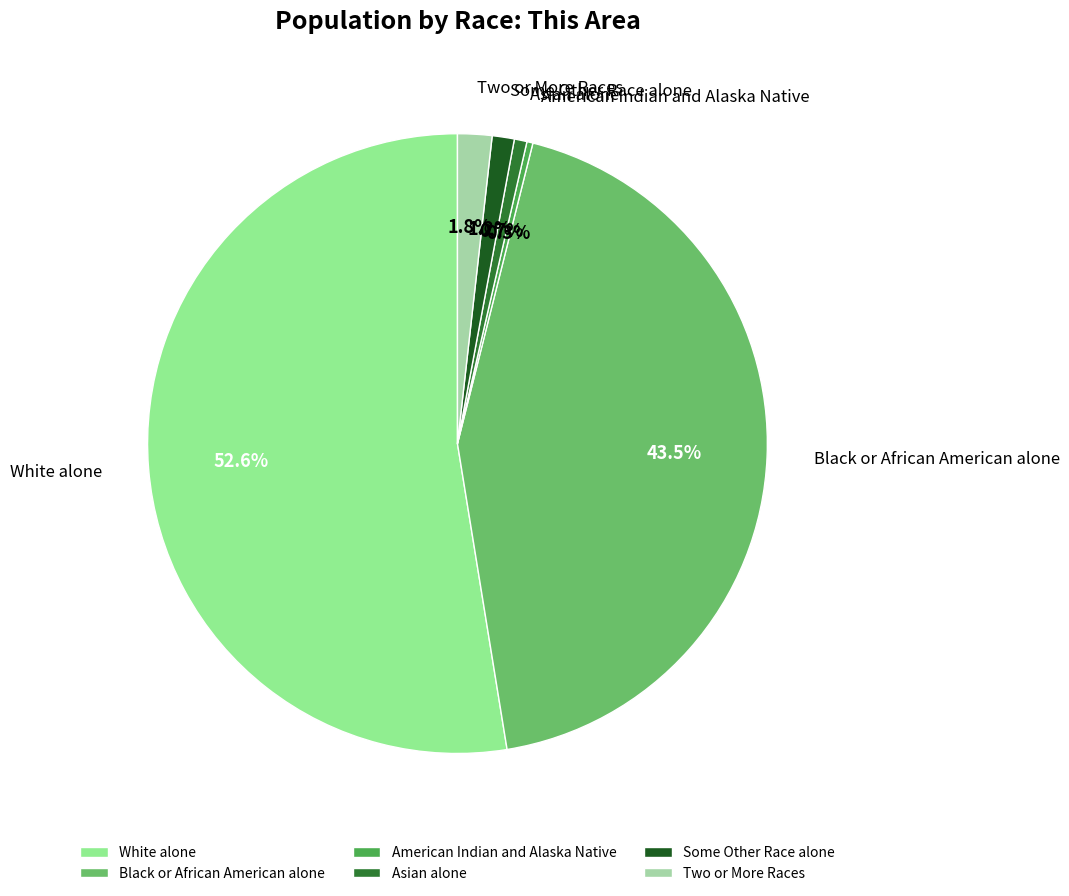

How many segments does this pie chart have?

6